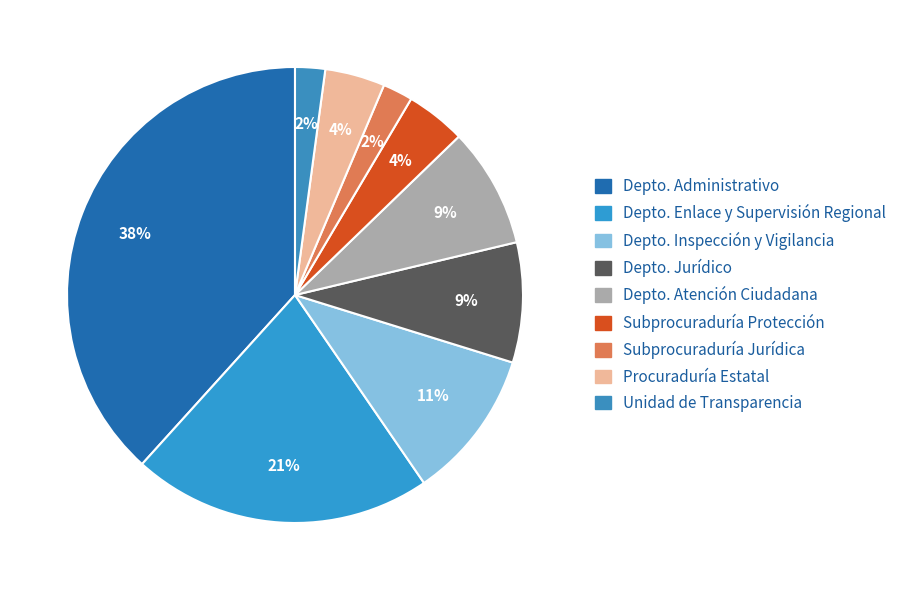

Count the number of slices in the pie.

9